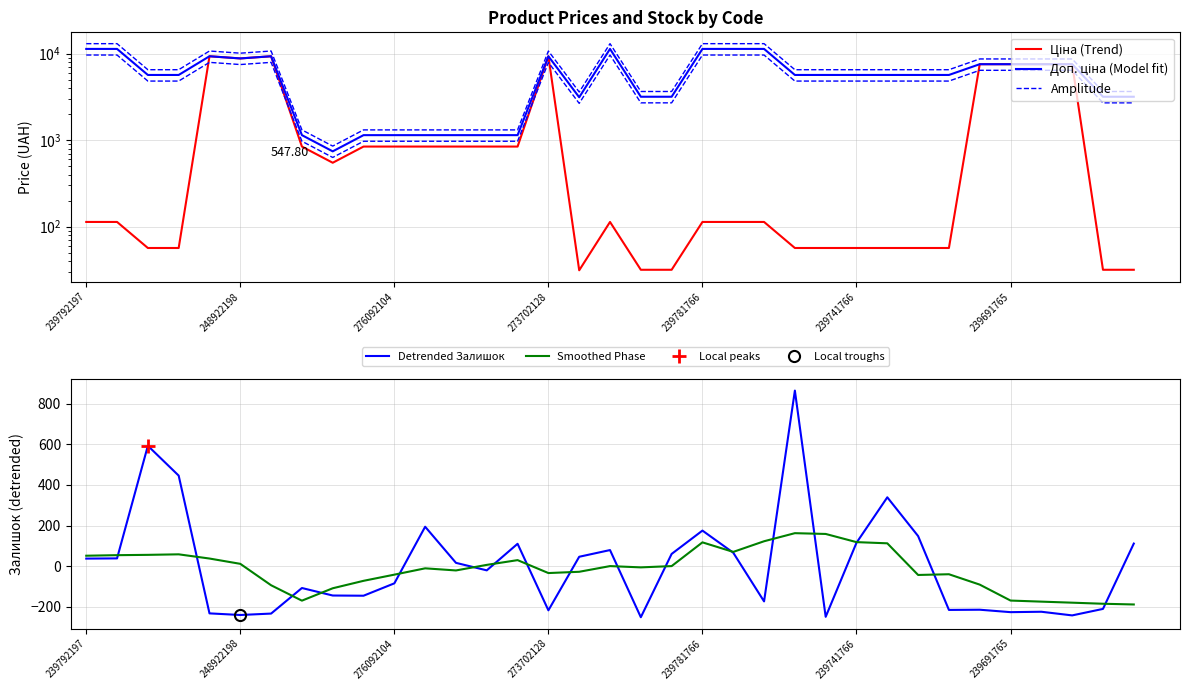

What is the smallest value displayed?

-251.8